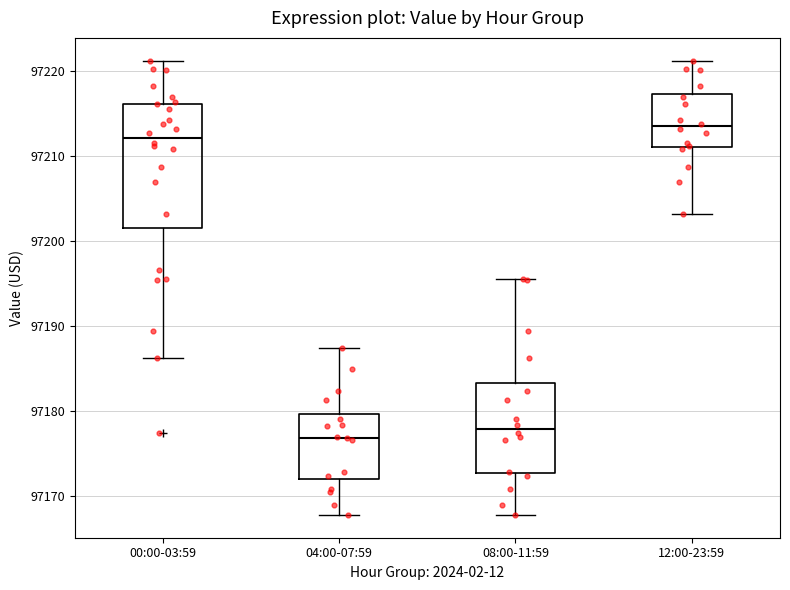

Which box is the tallest, from its lower edge to its upper edge?

00:00-03:59